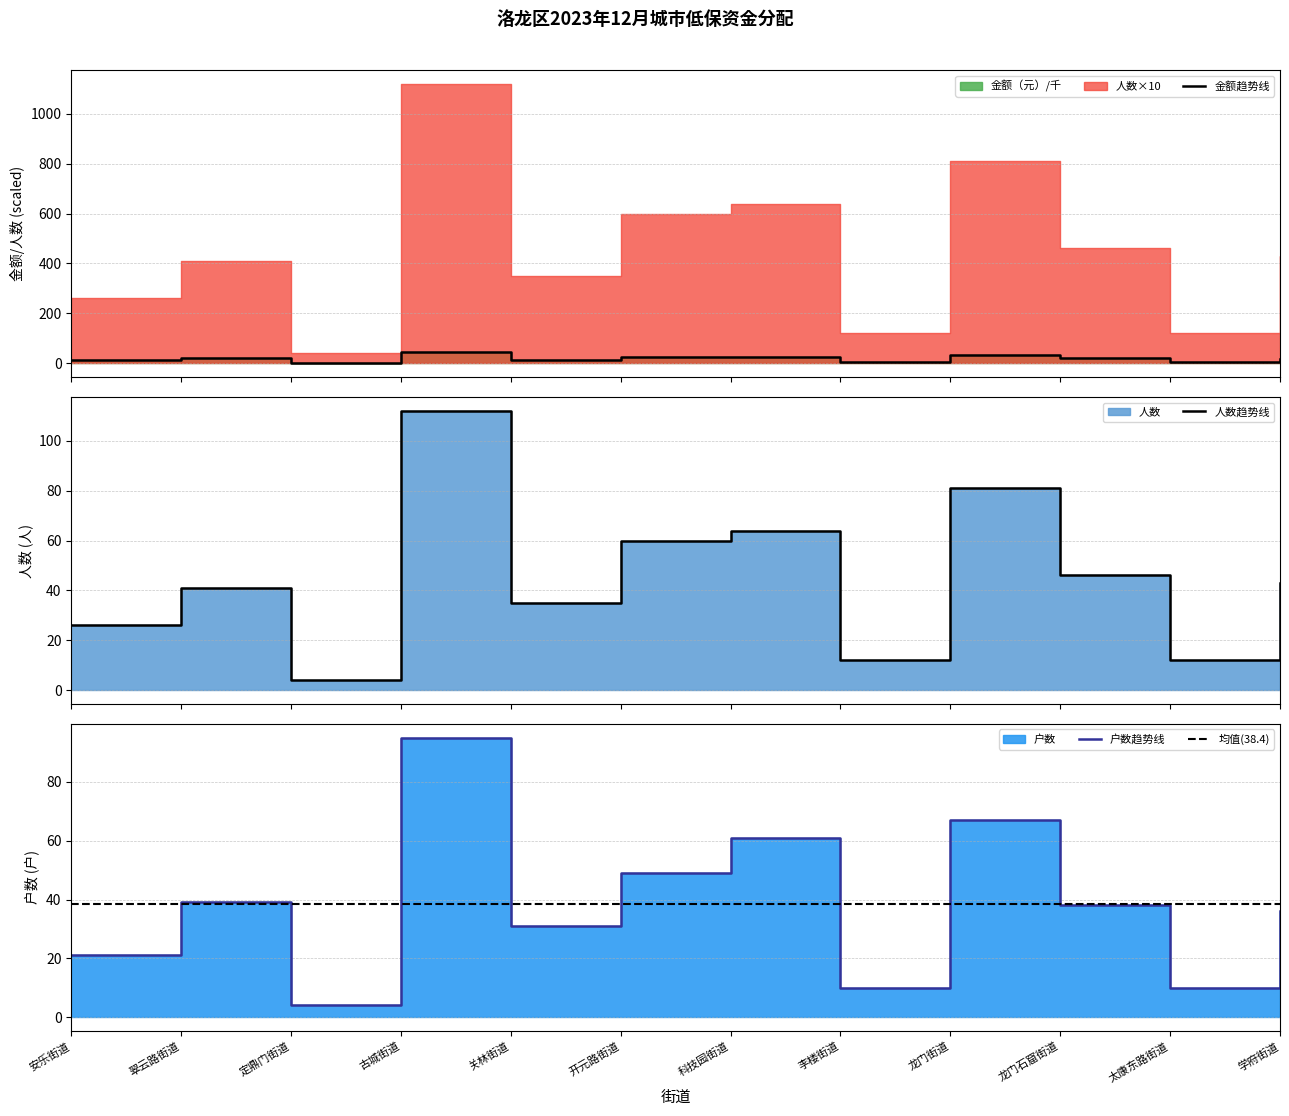

Rank the series at 学府街道 from lowest to highest value.

金额（元）, 户数, 人数